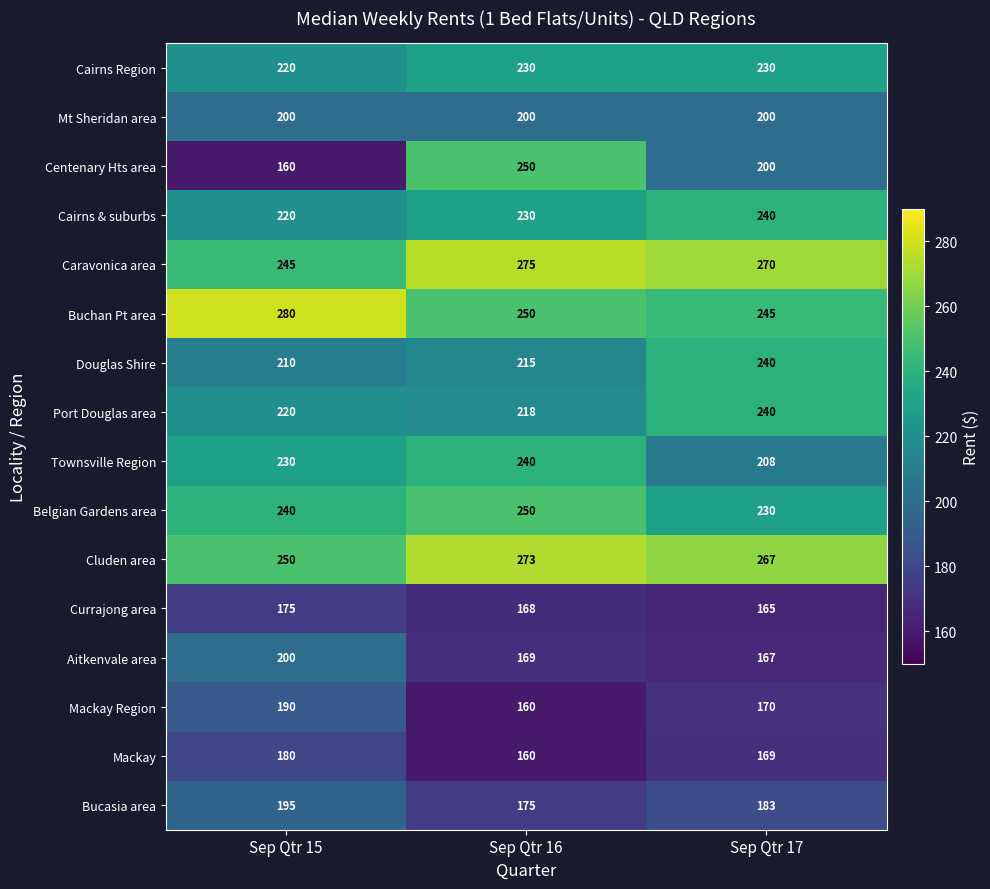

What is the difference between the maximum and minimum values in the Aitkenvale area series?

33